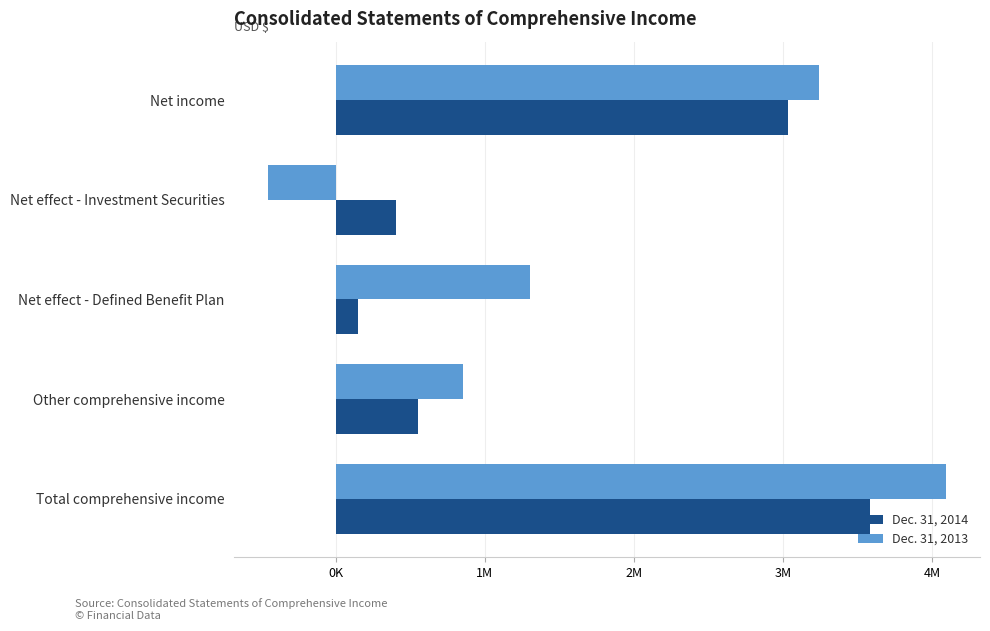

What are all the series names shown in the legend?

Dec. 31, 2014, Dec. 31, 2013